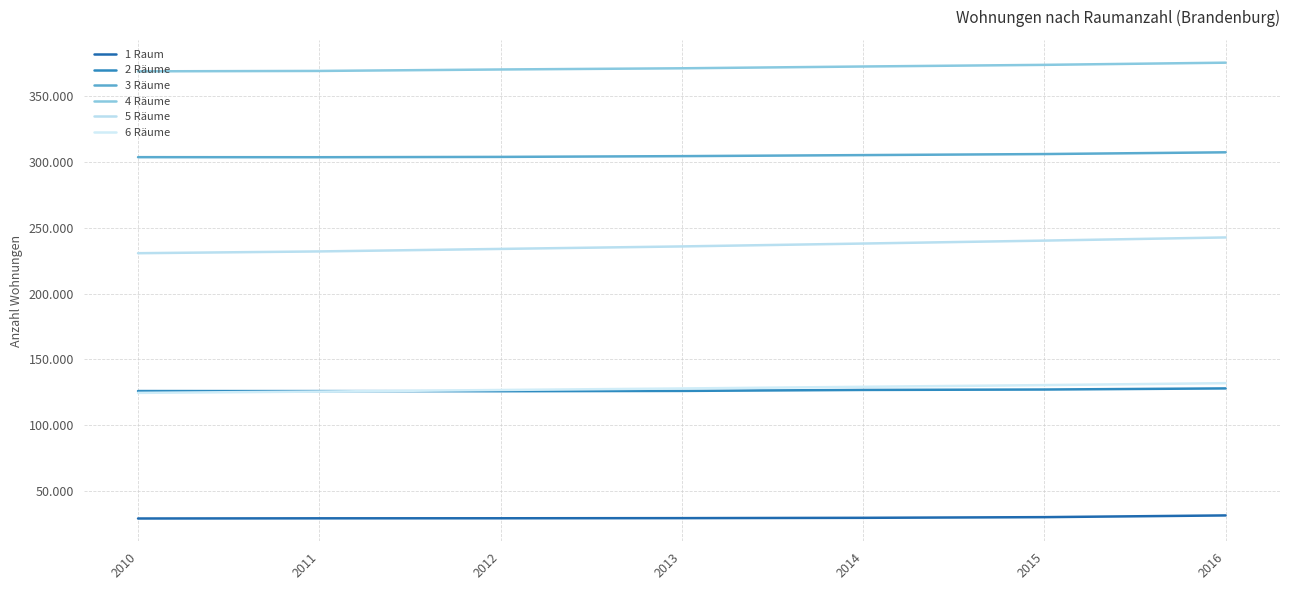

True or false: 2 Räume and 3 Räume cross at least once.

False